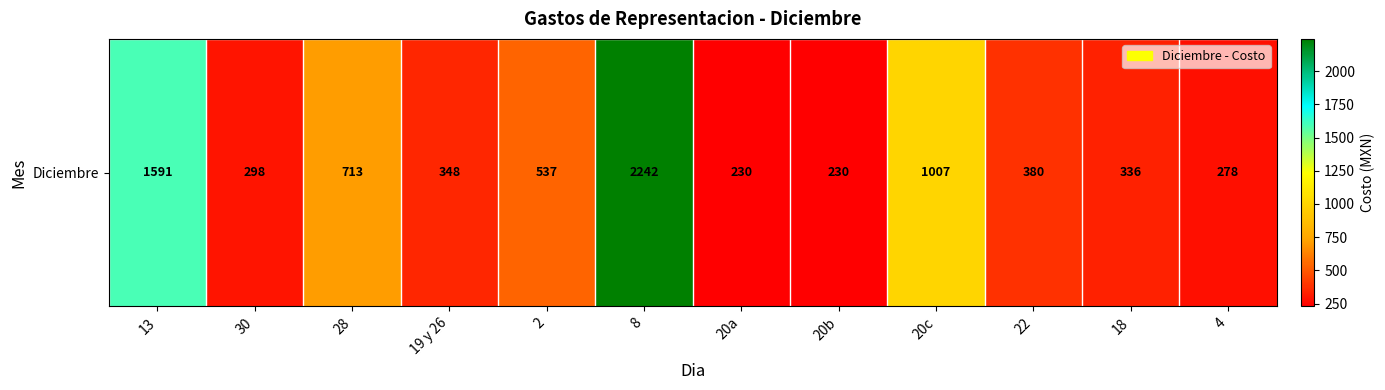

What is the smallest value displayed?

230.0